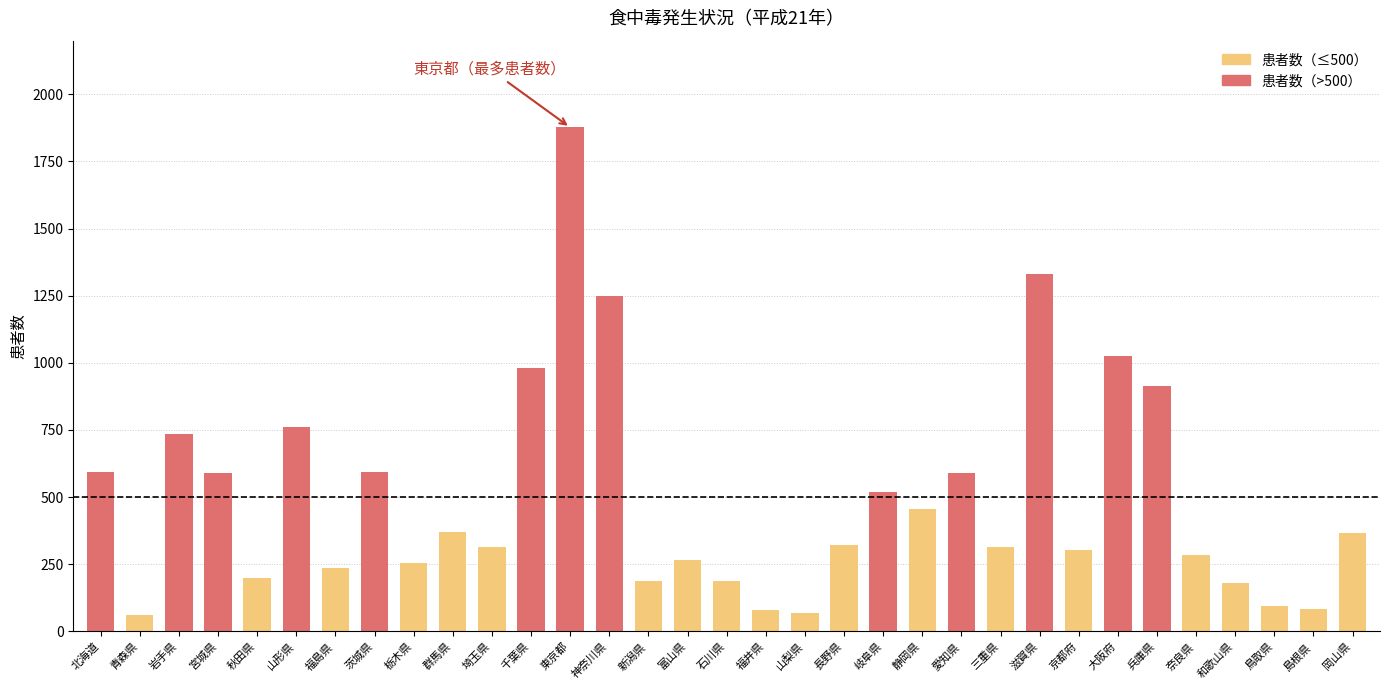

Which category has the highest value in the 事件数 series?

東京都